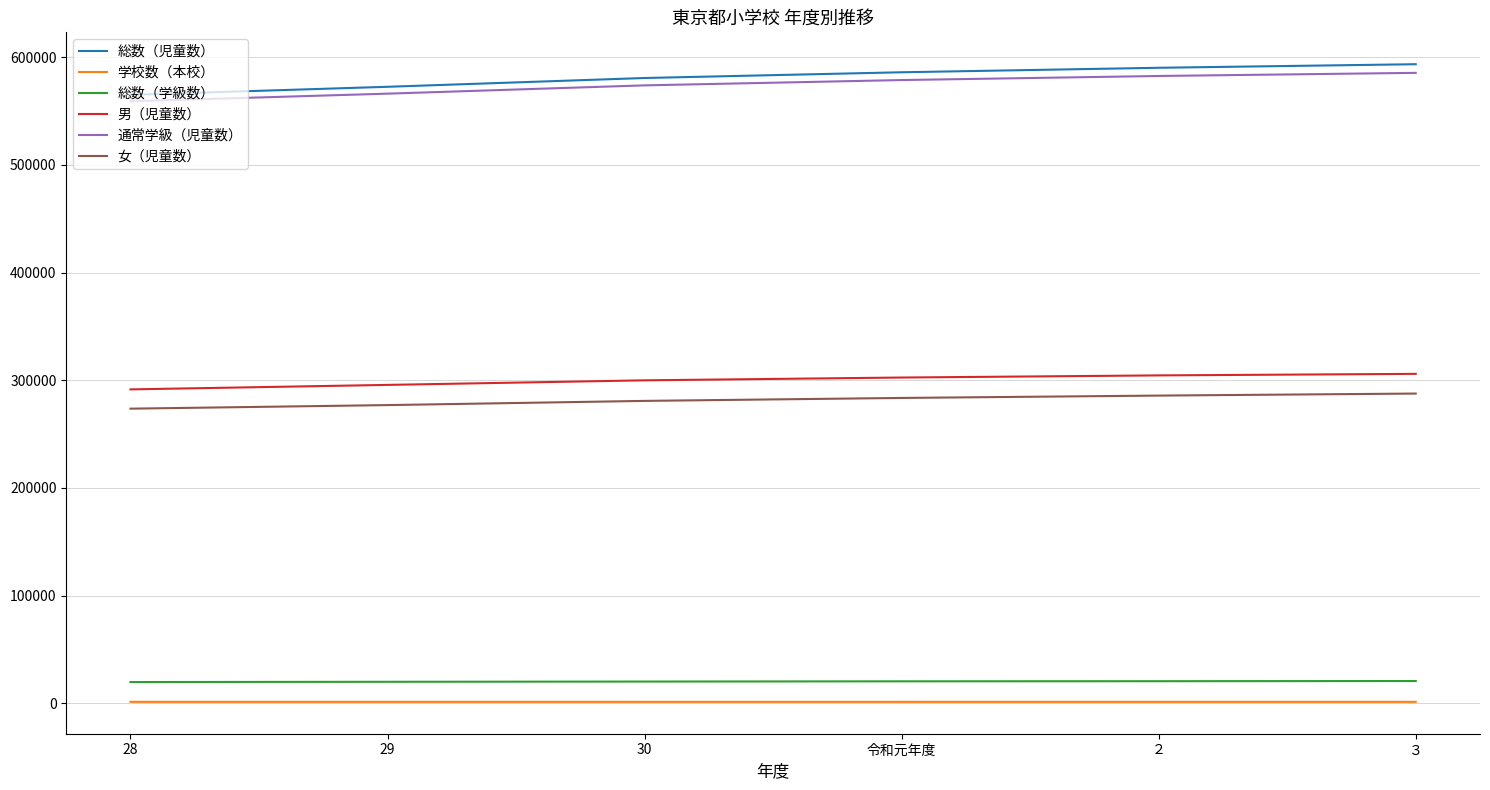

What is the total value across all series at 令和元年度?

1772709